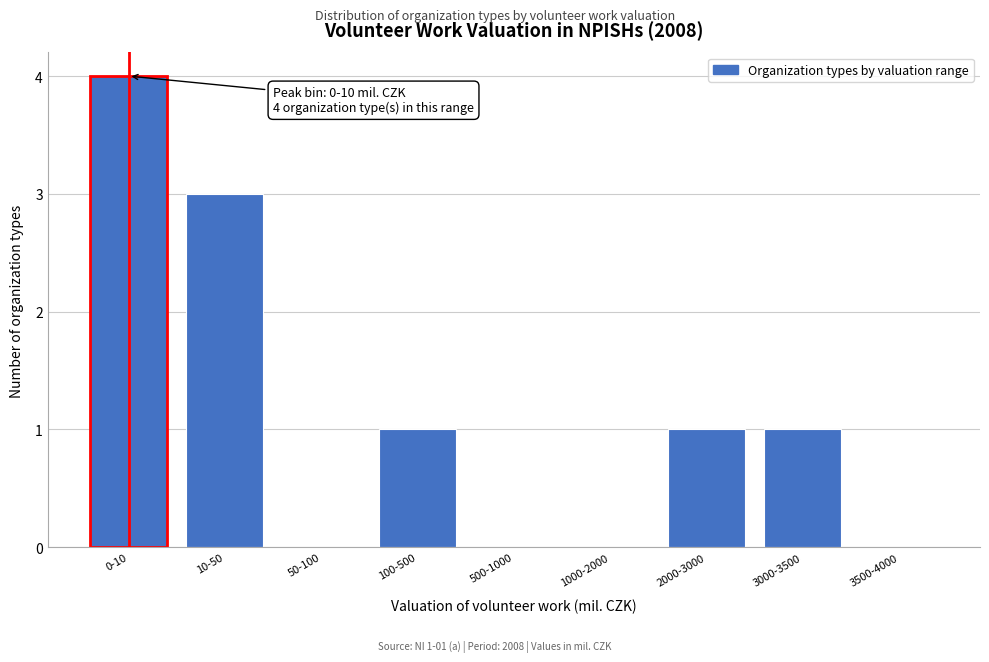

Reading left to right, extract all data points from this chart.

0-10=4	10-50=3	50-100=0	100-500=1	500-1000=0	1000-2000=0	2000-3000=1	3000-3500=1	3500-4000=0